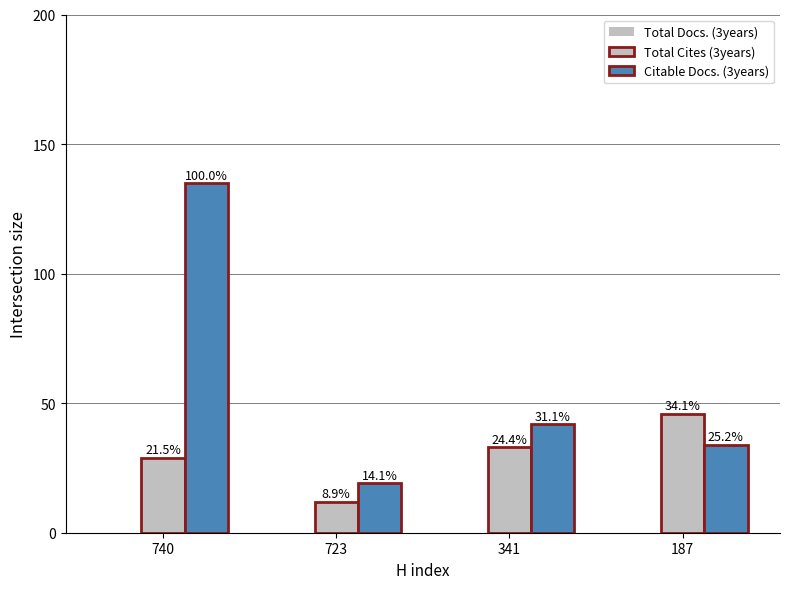

How many bars are there in total?

8